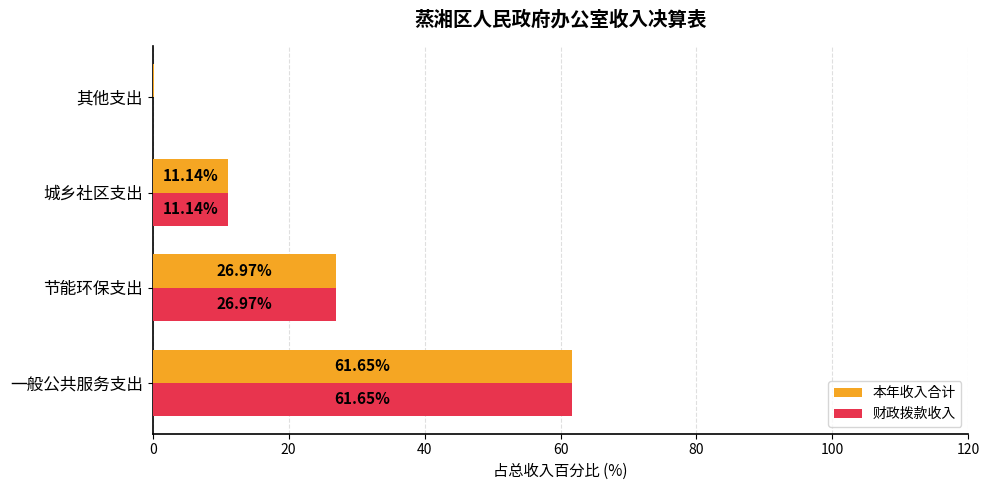

Which series has the largest total across all categories?

本年收入合计